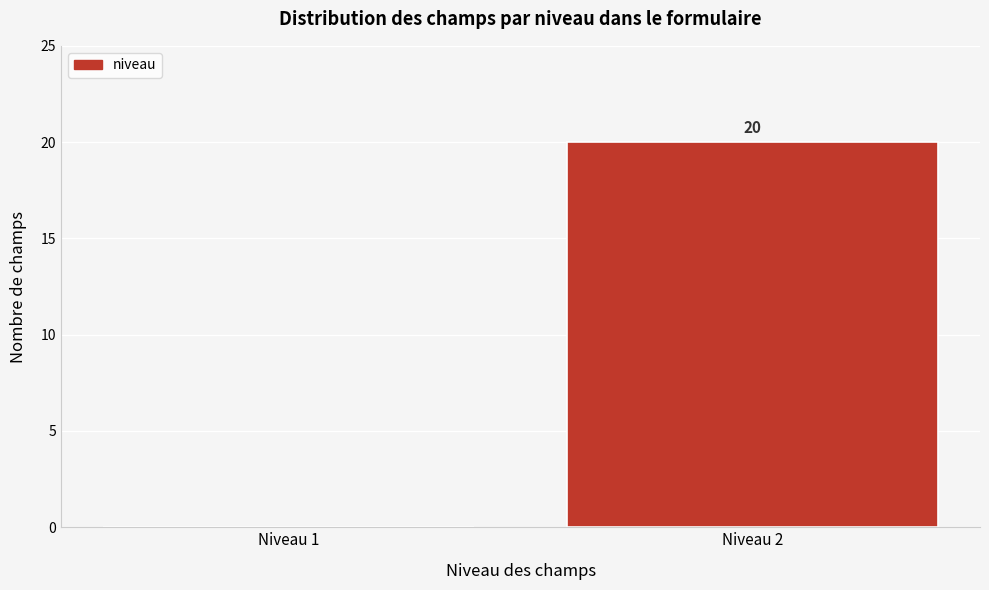

Reading left to right, what are all the values shown in this chart?

Niveau 1=0	Niveau 2=20